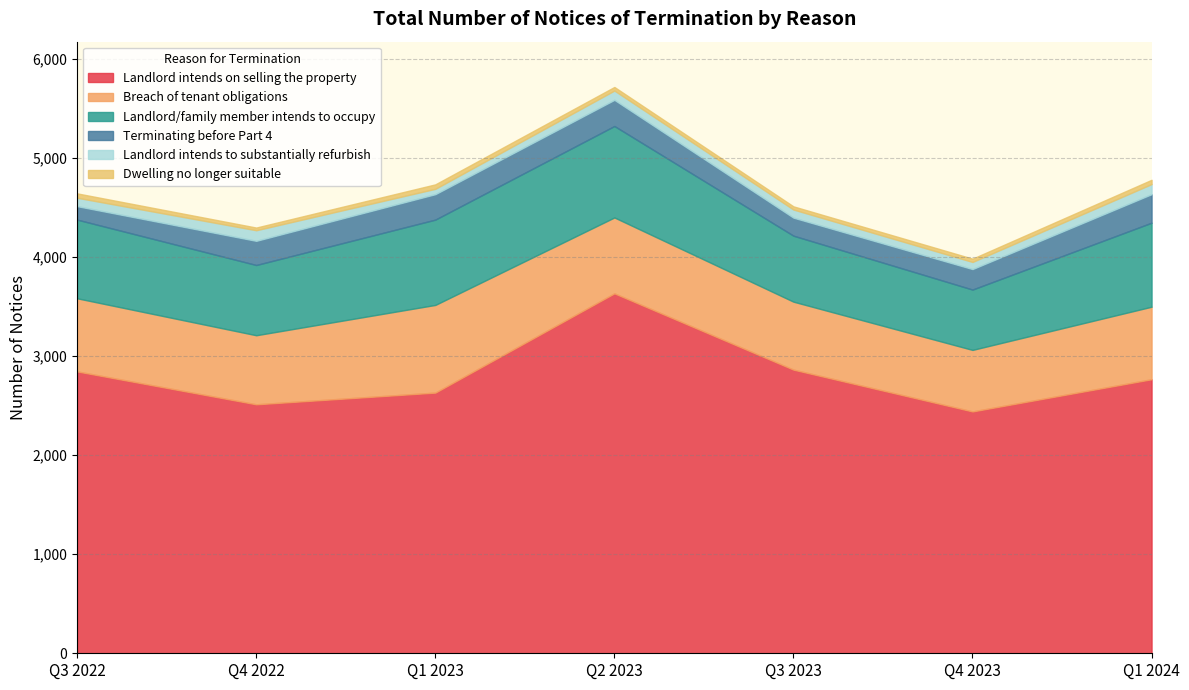

Reading right to left, what are all the values shown in this chart?

Landlord intends on selling the property: Q1 2024=2766	Q4 2023=2441	Q3 2023=2863	Q2 2023=3633	Q1 2023=2631	Q4 2022=2513	Q3 2022=2845
Breach of tenant obligations: Q1 2024=732	Q4 2023=621	Q3 2023=686	Q2 2023=766	Q1 2023=885	Q4 2022=697	Q3 2022=738
Landlord/family member intends to occupy: Q1 2024=848	Q4 2023=609	Q3 2023=666	Q2 2023=923	Q1 2023=861	Q4 2022=709	Q3 2022=794
Terminating before Part 4: Q1 2024=288	Q4 2023=207	Q3 2023=182	Q2 2023=264	Q1 2023=257	Q4 2022=244	Q3 2022=136
Landlord intends to substantially refurbish: Q1 2024=102	Q4 2023=72	Q3 2023=82	Q2 2023=94	Q1 2023=54	Q4 2022=107	Q3 2022=85
Dwelling no longer suitable: Q1 2024=43	Q4 2023=33	Q3 2023=32	Q2 2023=36	Q1 2023=45	Q4 2022=27	Q3 2022=44